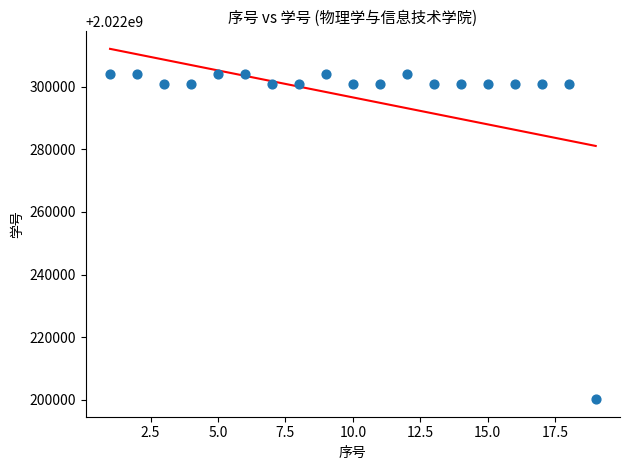

What is the range of X values (max minus min)?

18